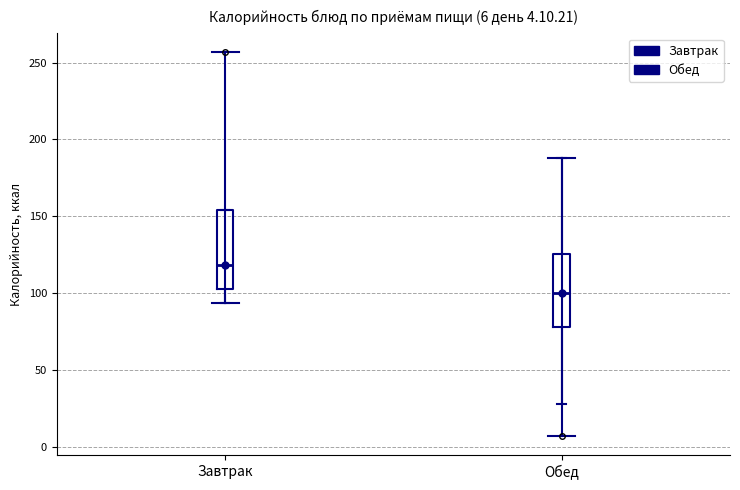

Which box's median line is the highest?

Завтрак